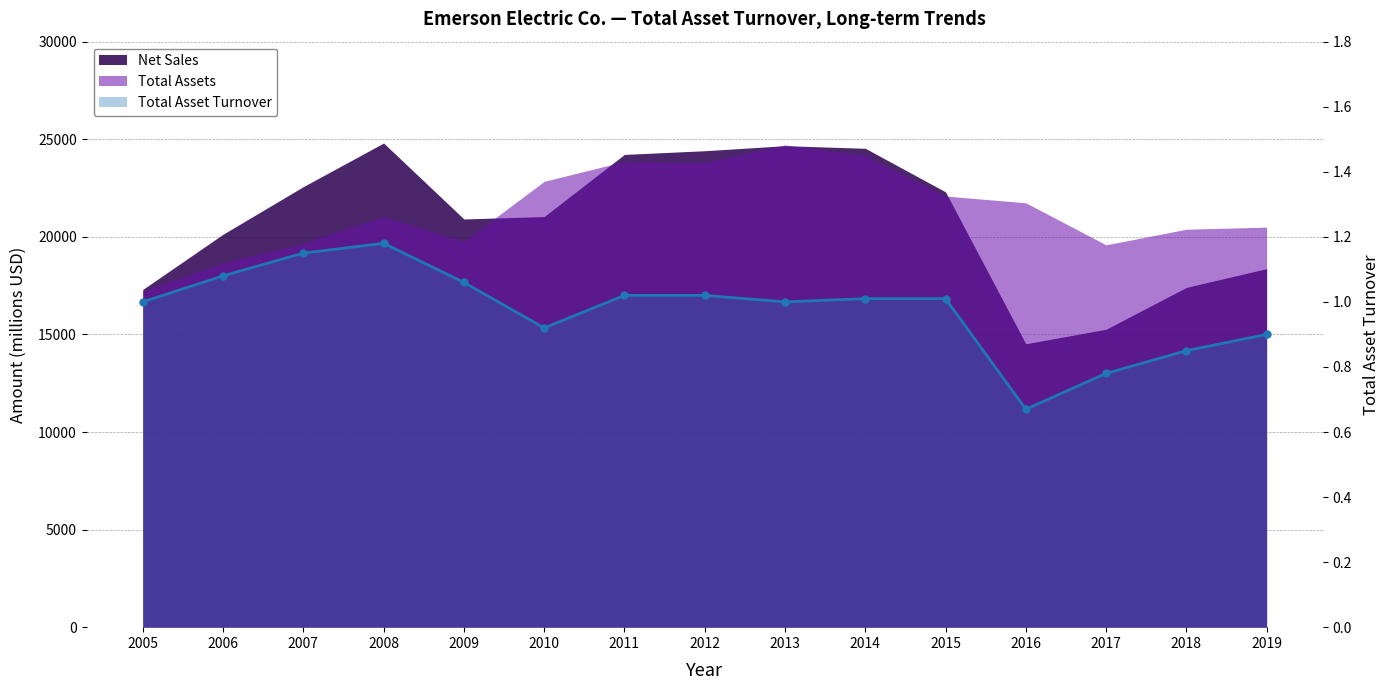

What is the difference between the second highest and second lowest values?

0.4